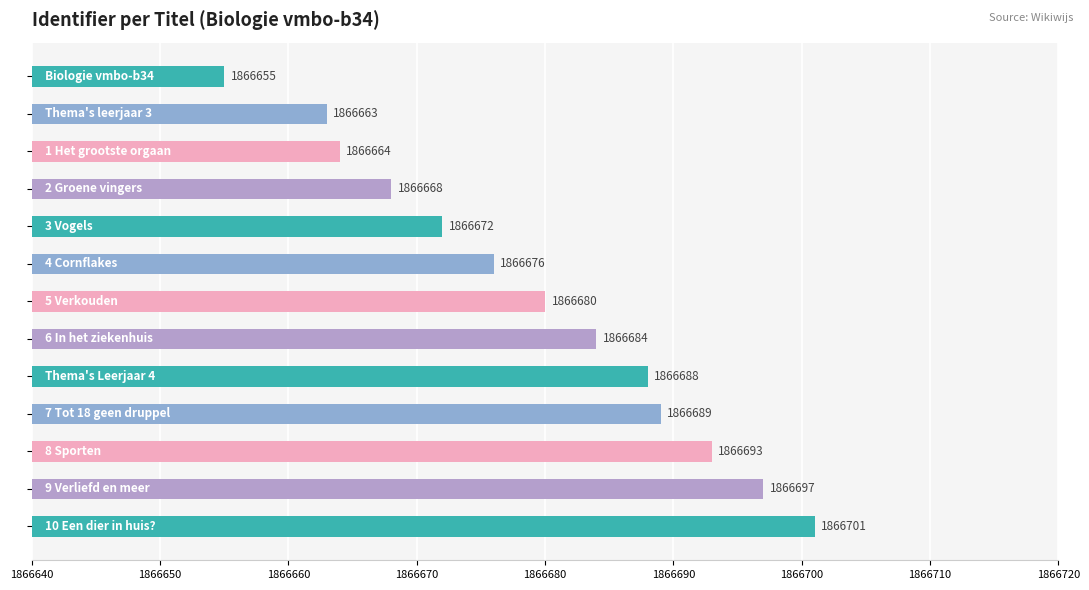

What is the maximum value shown in the chart?

1866701